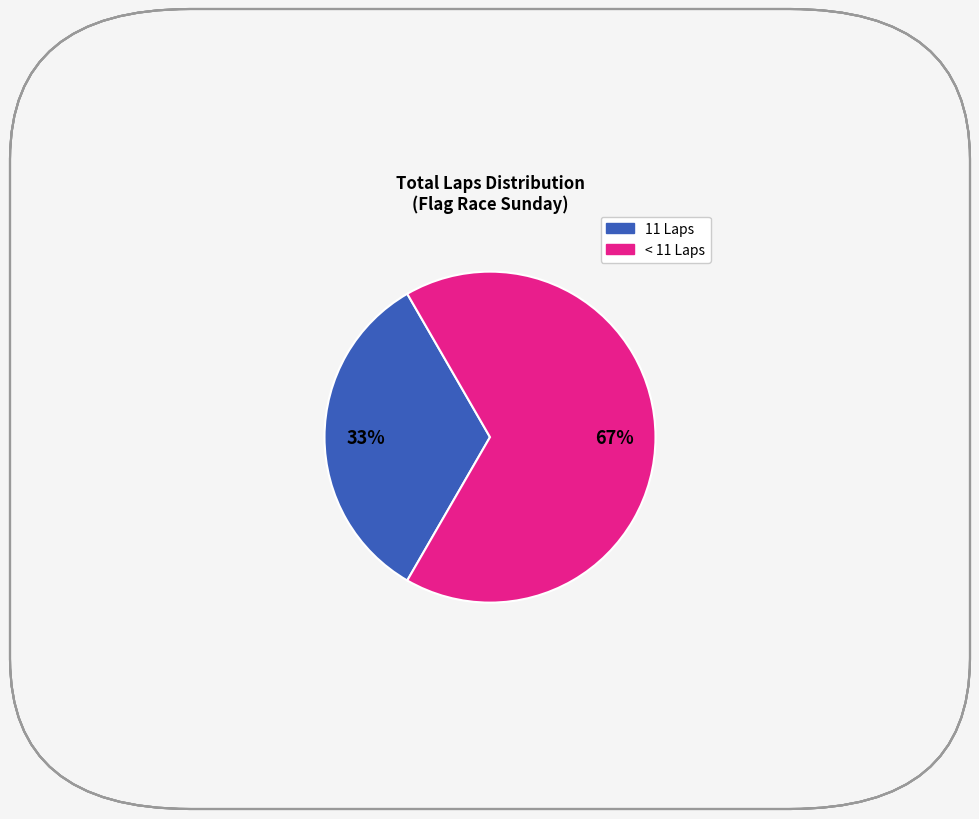

Between < 11 Laps and 11 Laps, which is larger?

< 11 Laps